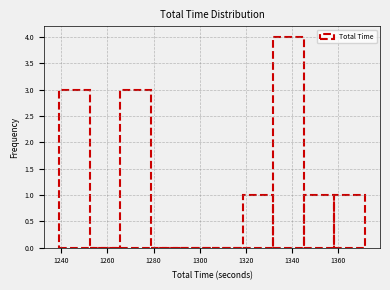

Reading left to right, list every bar in this chart as the range it spans on the x-axis followed by its height. Neither the bar edges nor the heights are printed on the chart, so give them approximately, as read against the axes.

1240 to 1252: 3
1252 to 1266: 0
1266 to 1278: 3
1278 to 1292: 0
1292 to 1306: 0
1306 to 1318: 0
1318 to 1332: 1
1332 to 1346: 4
1346 to 1358: 1
1358 to 1372: 1